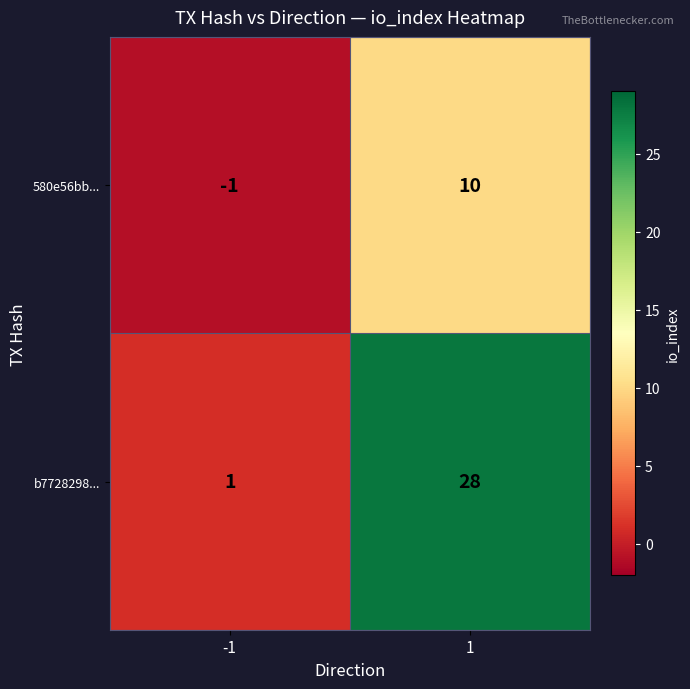

What is the sum of all 580e56bb... values?

9